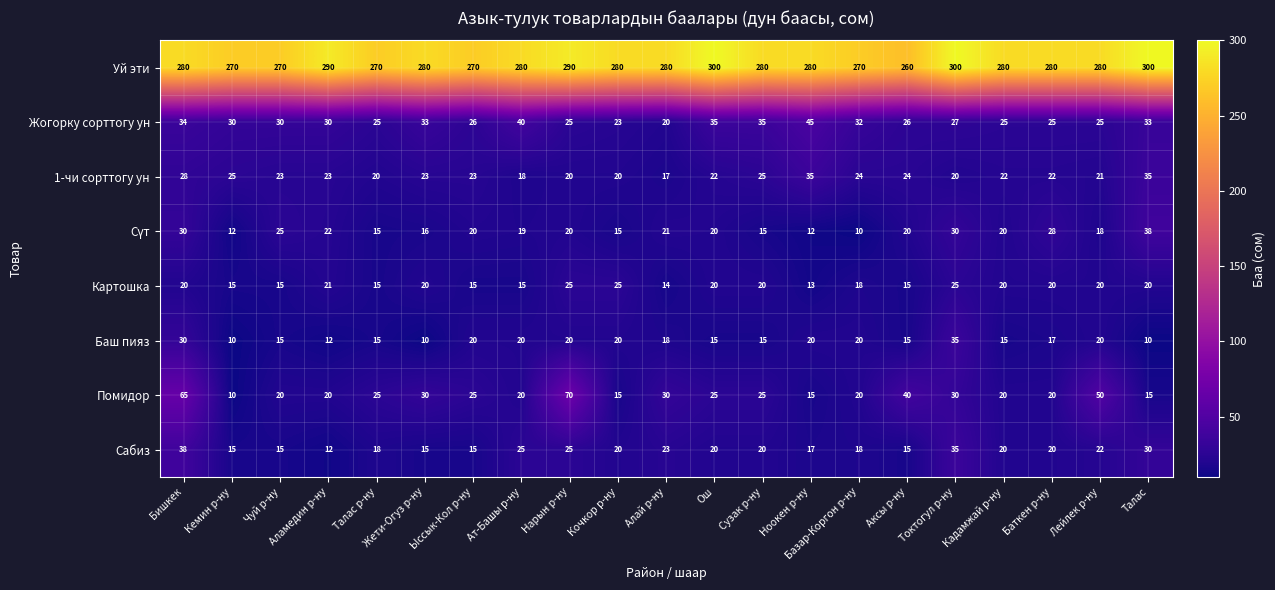

Between Аламедин р-ну and Кочкор р-ну, which series saw the biggest shift?

Уй эти